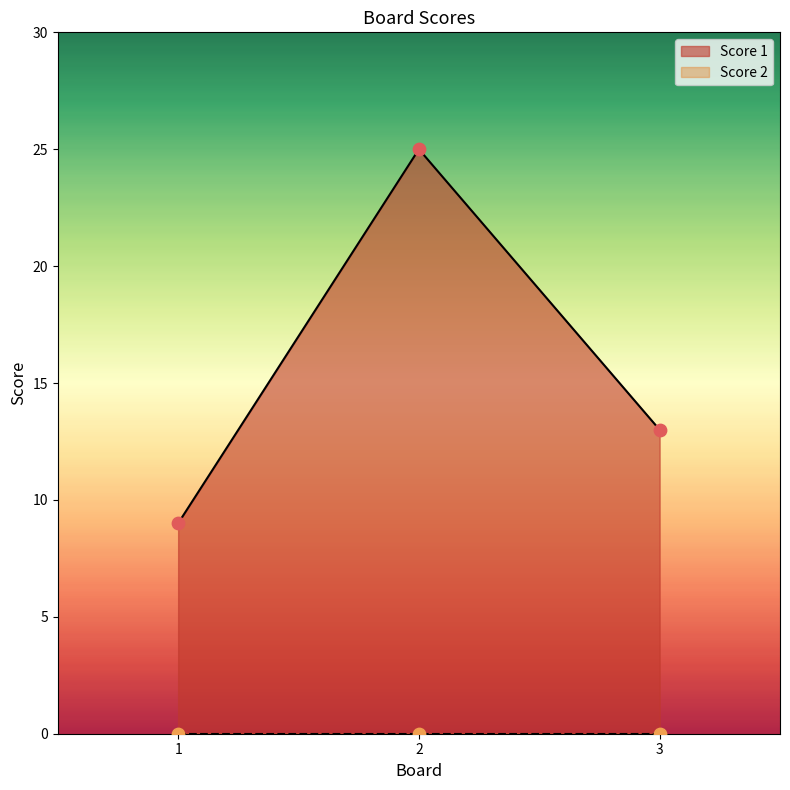

Approximately how many times larger is the value at 2 compared to 1?

2.8